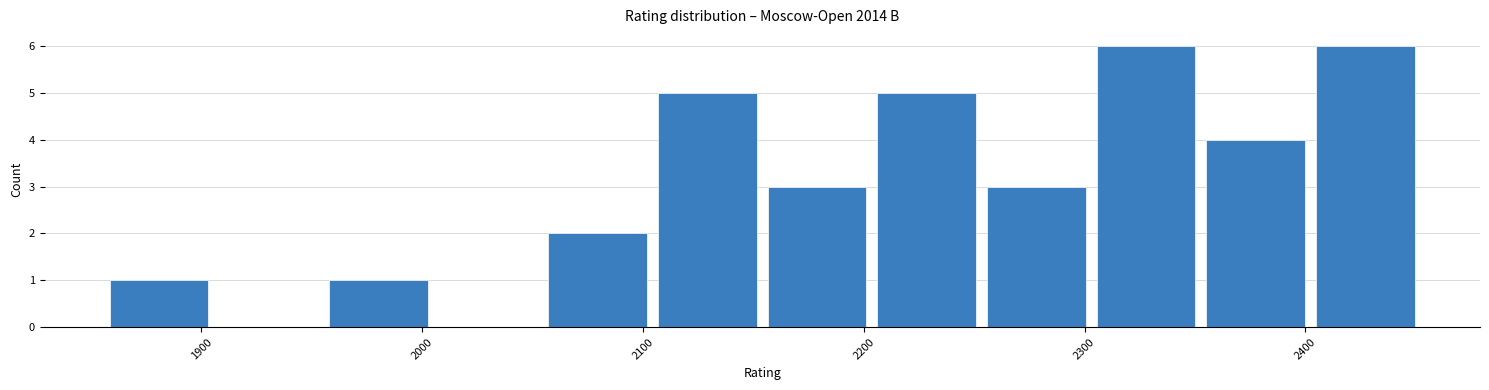

Reading left to right, list every bar in this chart as the range it spans on the x-axis followed by its height. Neither the bar edges nor the heights are printed on the chart, so give them approximately, as read against the axes.

1860 to 1910: 1
1910 to 1960: 0
1960 to 2010: 1
2010 to 2050: 0
2050 to 2100: 2
2100 to 2150: 5
2150 to 2200: 3
2200 to 2250: 5
2250 to 2300: 3
2300 to 2350: 6
2350 to 2400: 4
2400 to 2450: 6